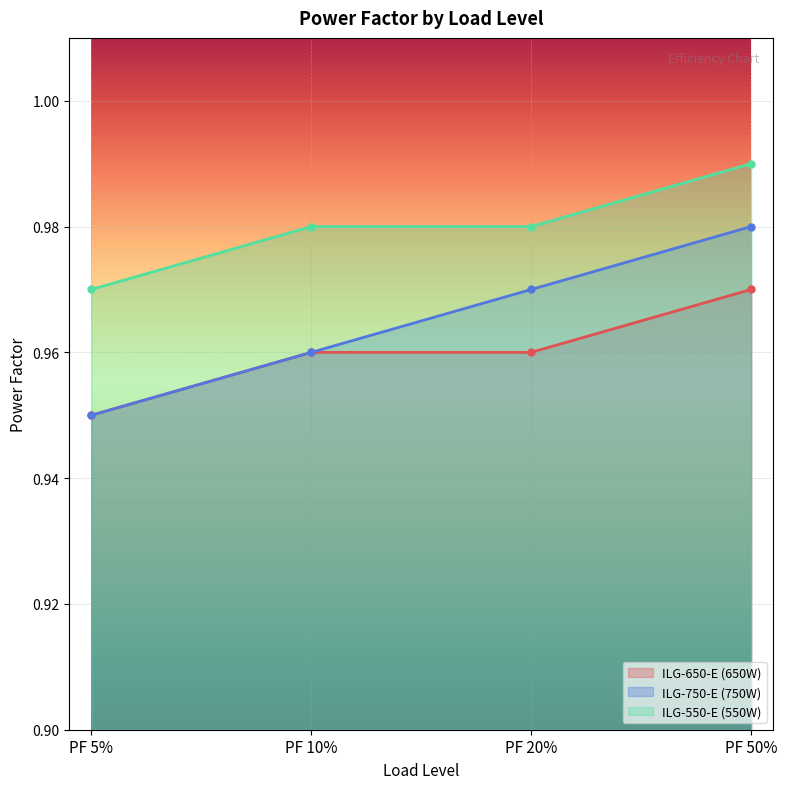

Count the ILG-550-E (550W) values in the range 0 to 1.

4